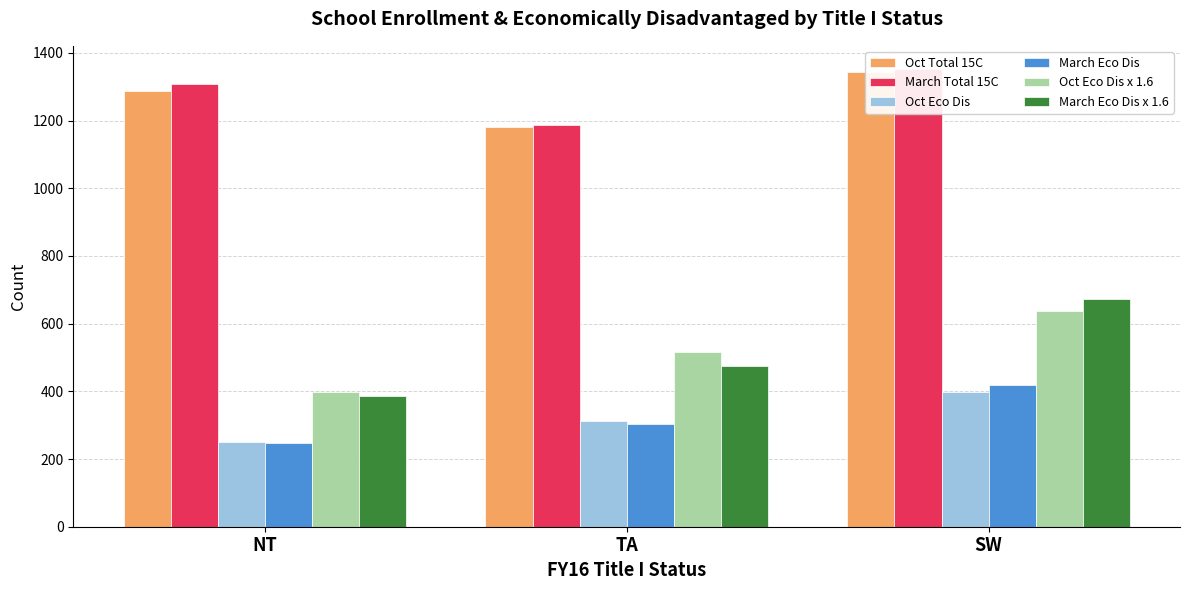

What is the total value across all series at NT?

3876